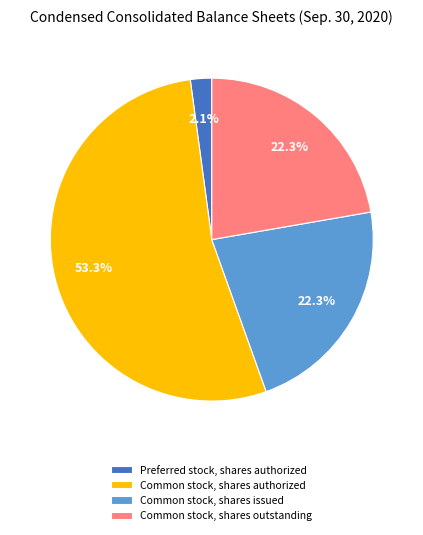

Between Common stock, shares issued and Preferred stock, shares authorized, which is larger?

Common stock, shares issued